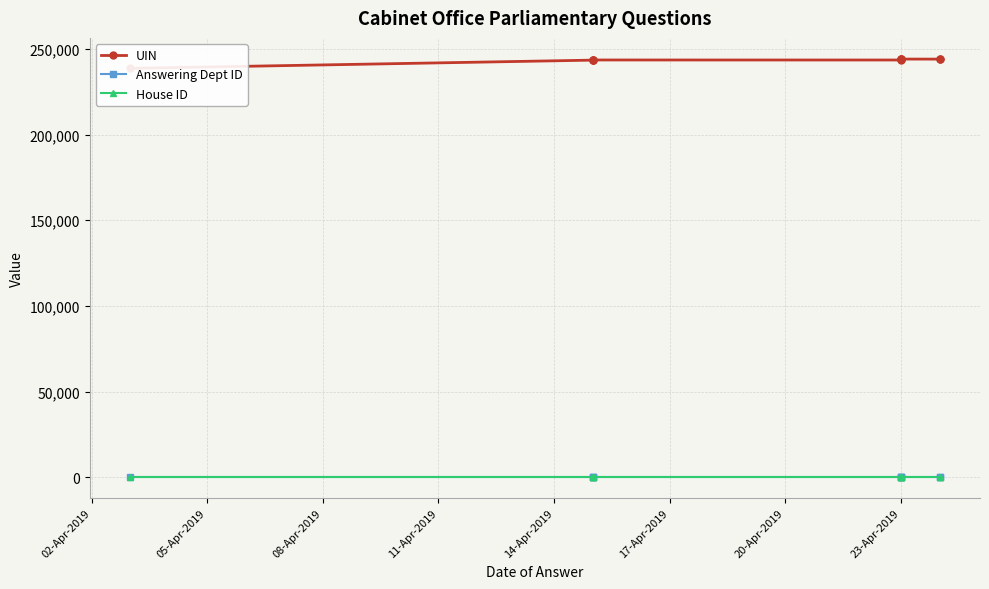

True or false: House ID has a value of 1 at 23-Apr-2019.

True